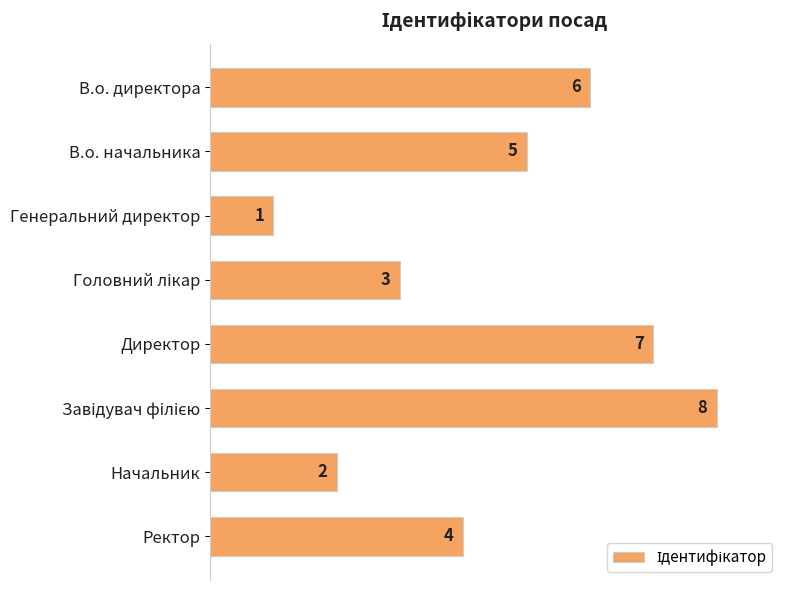

What is the label of the 1st bar from the top?

В.о. директора